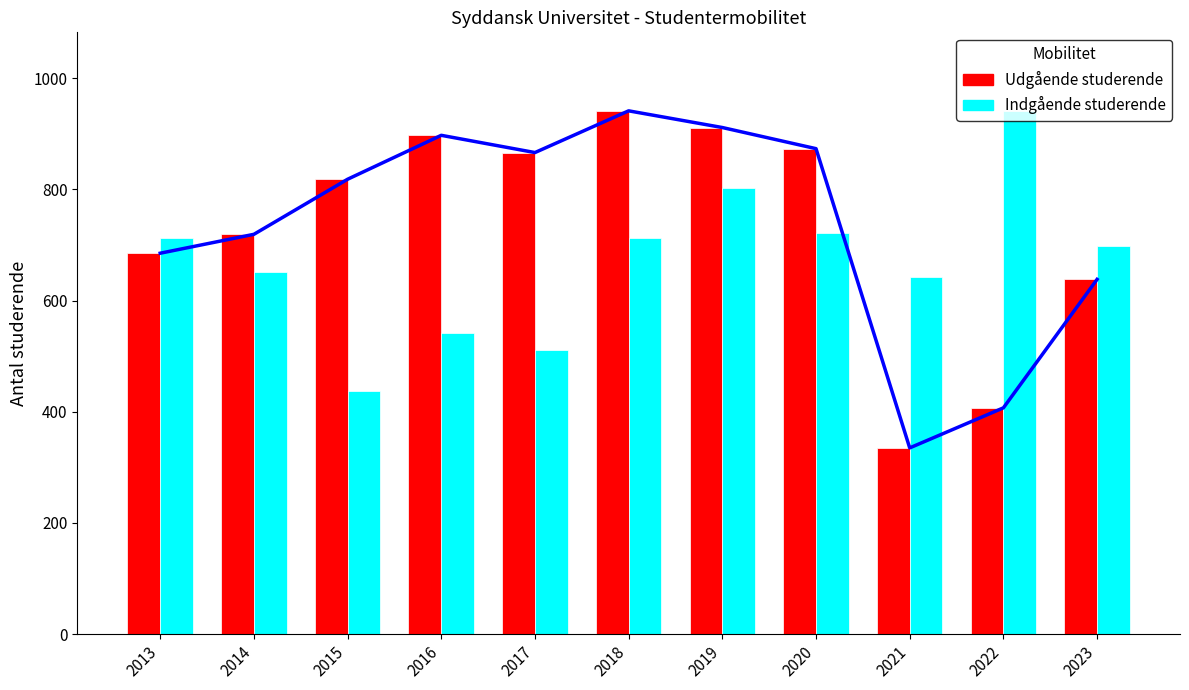

The value of Indgående studerende at 2019 is 419. True or false?

False